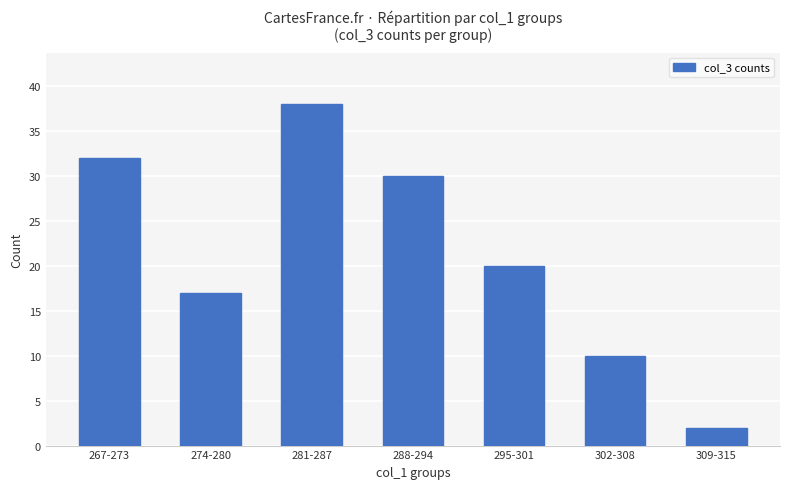

Which label corresponds to the largest value in the chart?

281-287